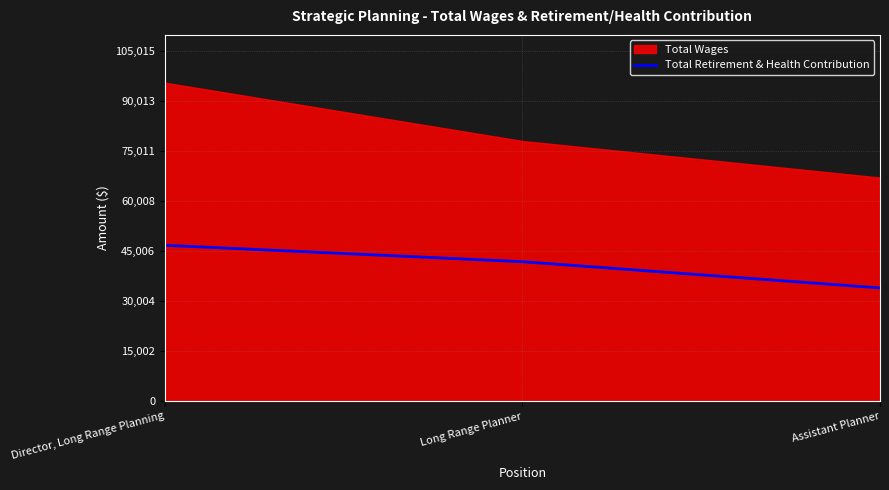

Between Assistant Planner and Director, Long Range Planning, which is larger?

Director, Long Range Planning